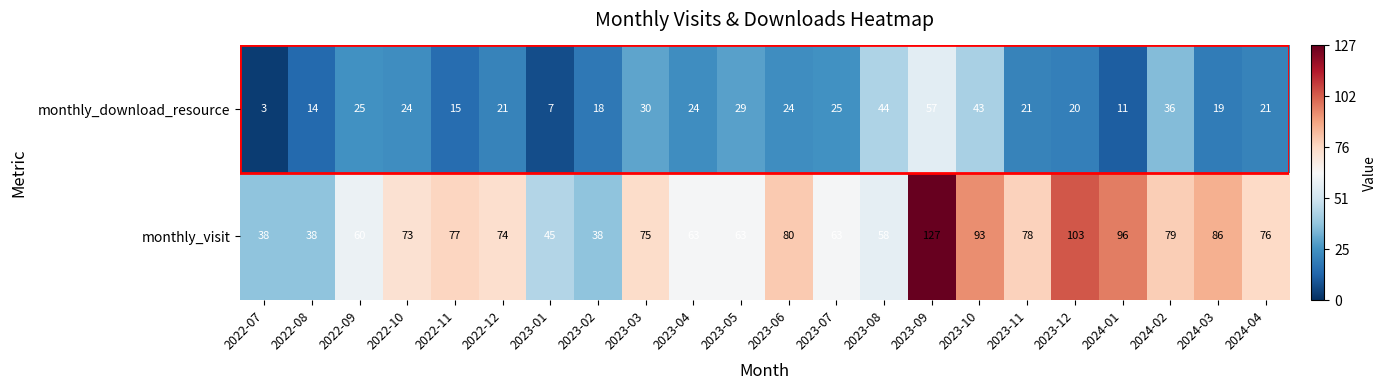

The value of monthly_download_resource at 2023-04 is 24. True or false?

True